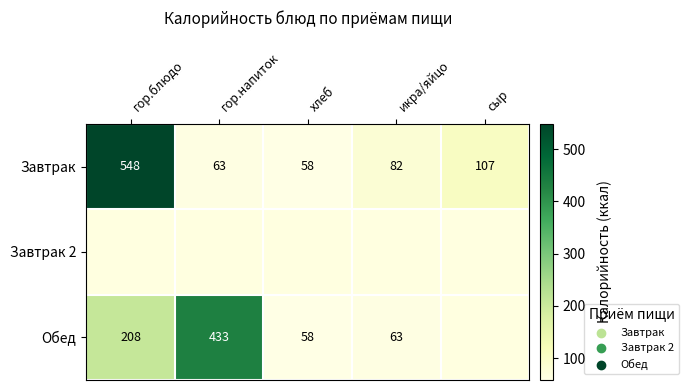

What is the minimum value for Завтрак?

58